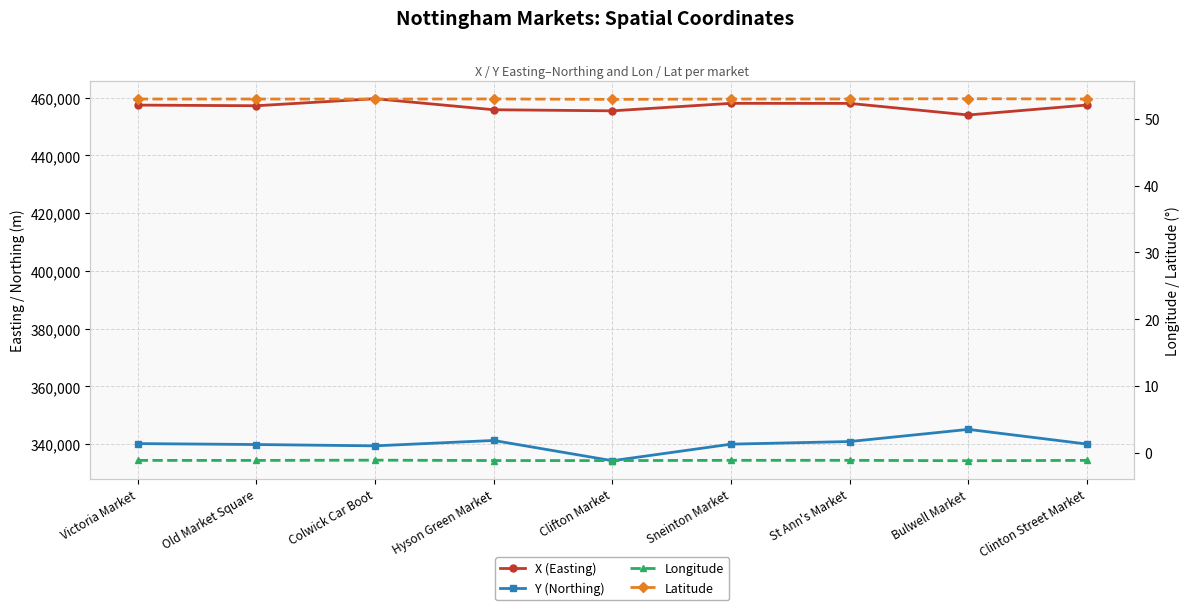

How many interior local peaks does the X (Easting) series have?

2